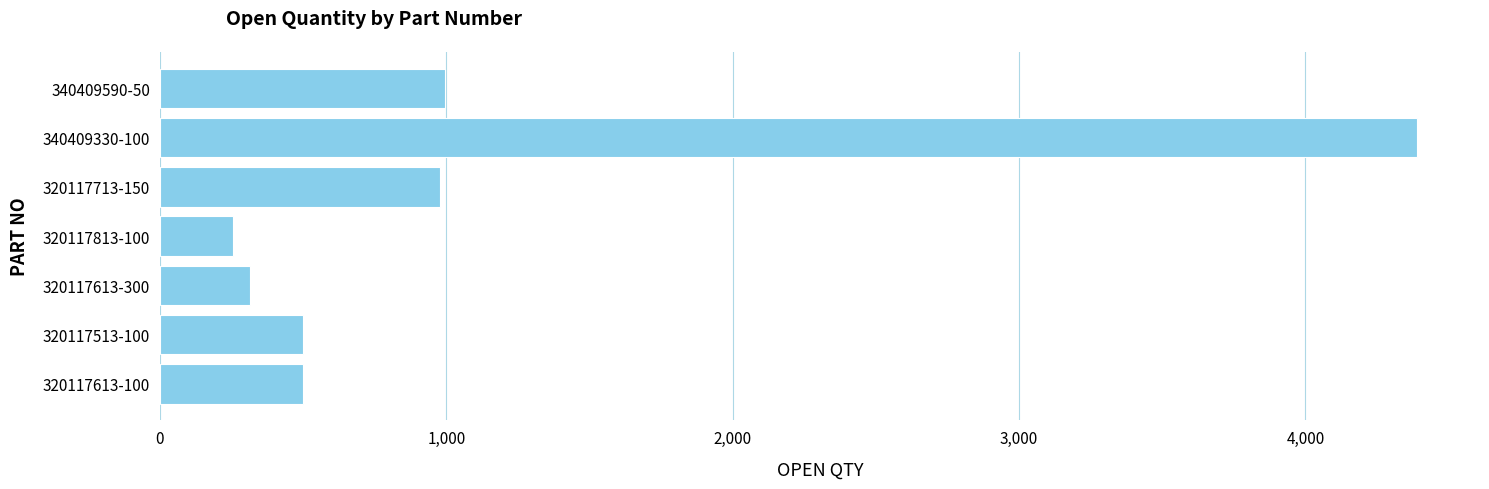

What is the smallest value displayed?

254